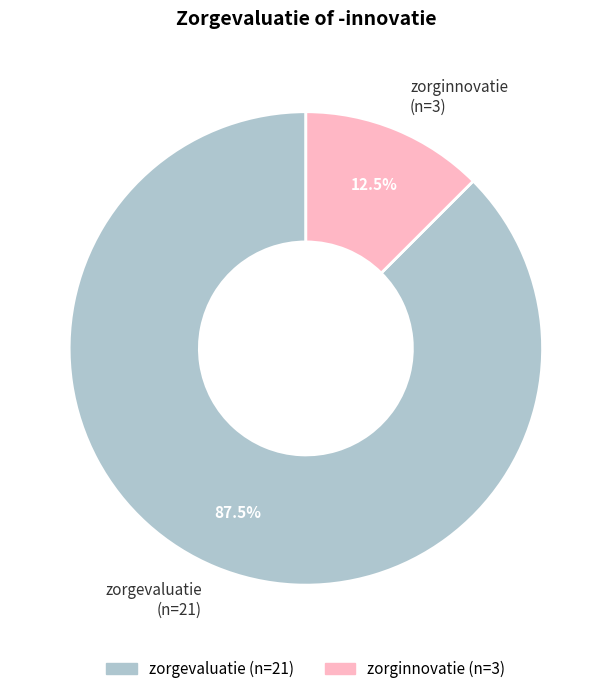

Rank the categories by value from lowest to highest.

zorginnovatie, zorgevaluatie